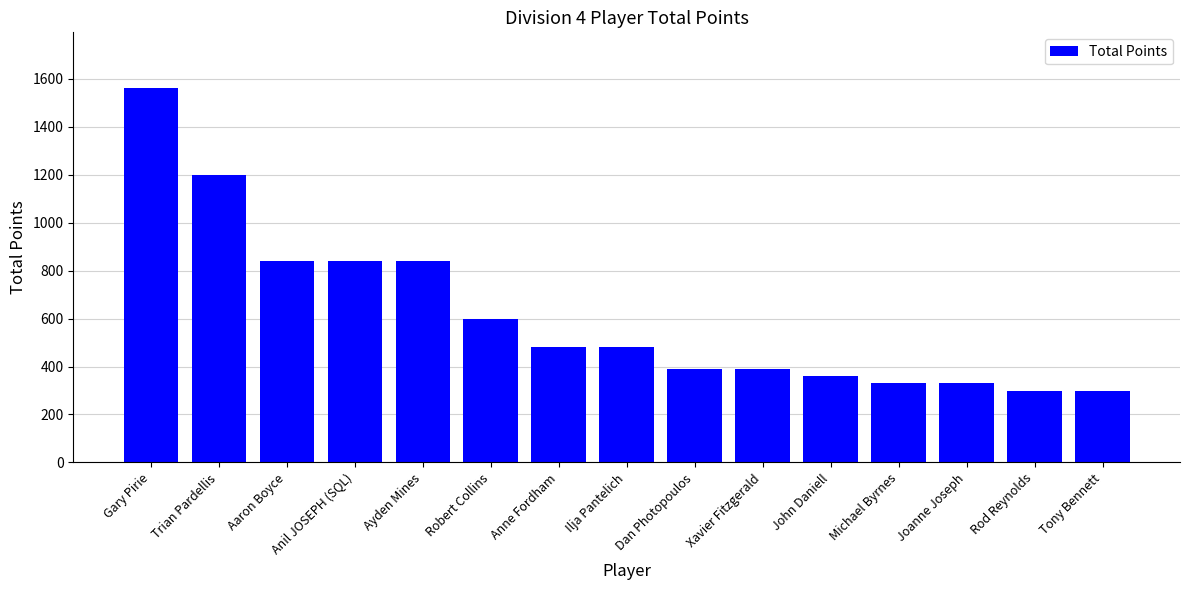

What is the sum of the values at Ayden Mines and John Daniell?

1200